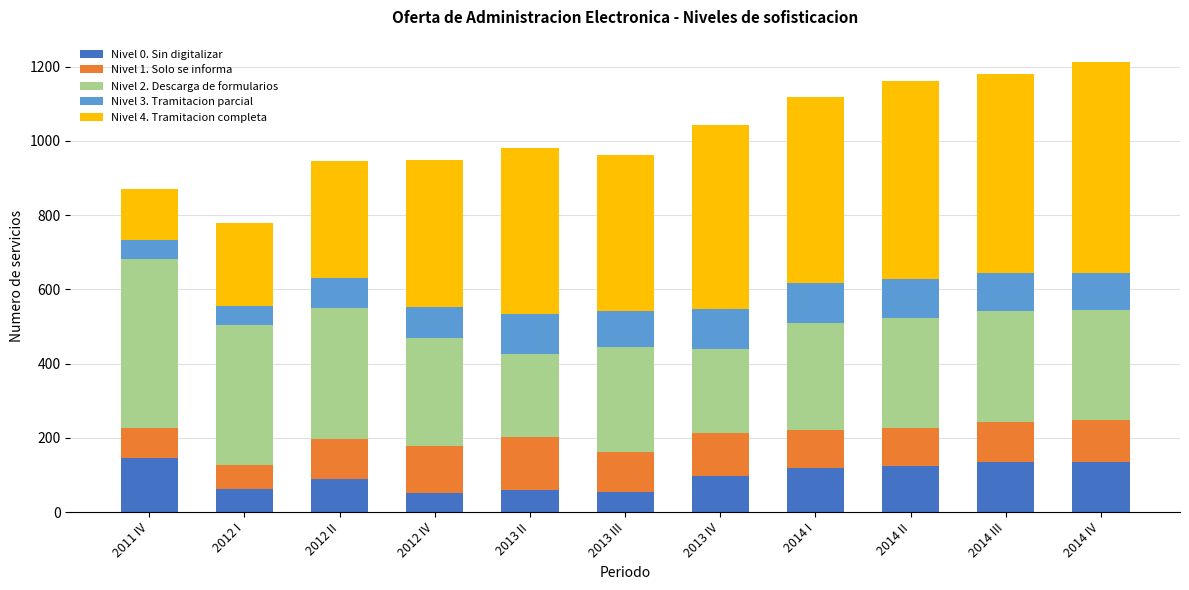

What is the lowest value of the Nivel 0. Sin digitalizar series?

51